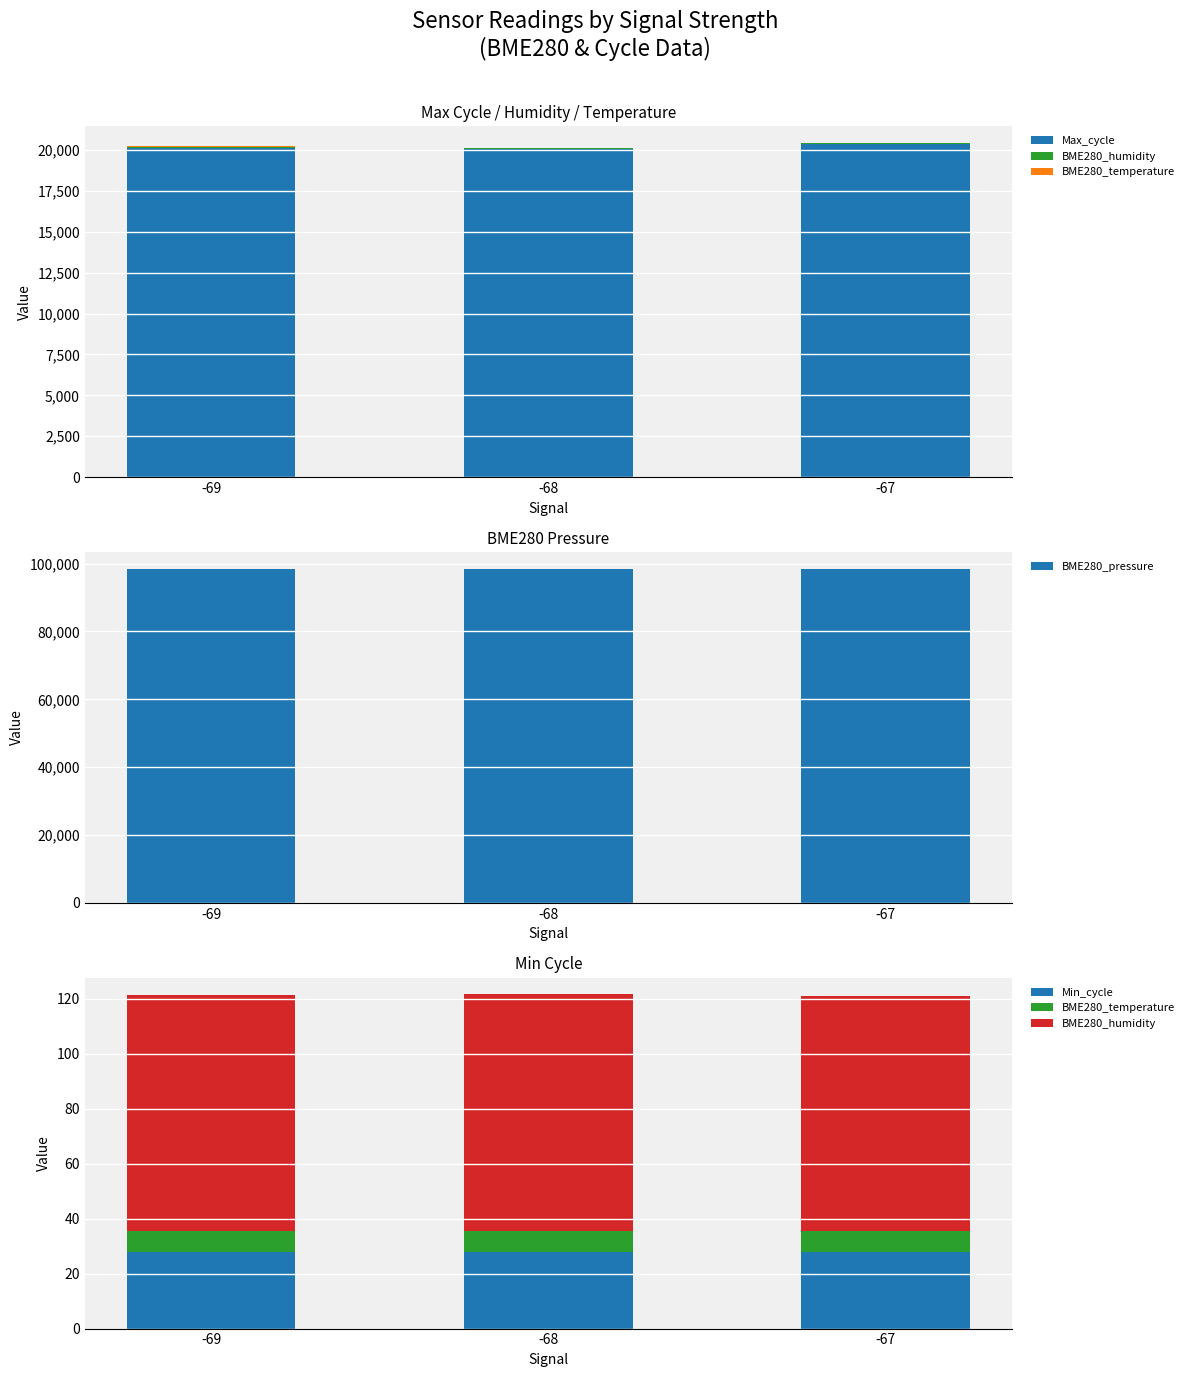

Reading left to right, what are all the values shown in this chart?

Max_cycle: -69=20122.7	-68=20045.1	-67=20335.0
BME280_humidity: -69=85.8	-68=86.2	-67=85.6
BME280_temperature: -69=7.4	-68=7.3	-67=7.3
BME280_pressure: -69=98506.2	-68=98502.4	-67=98505.4
Min_cycle: -69=28.0	-68=28.0	-67=28.0